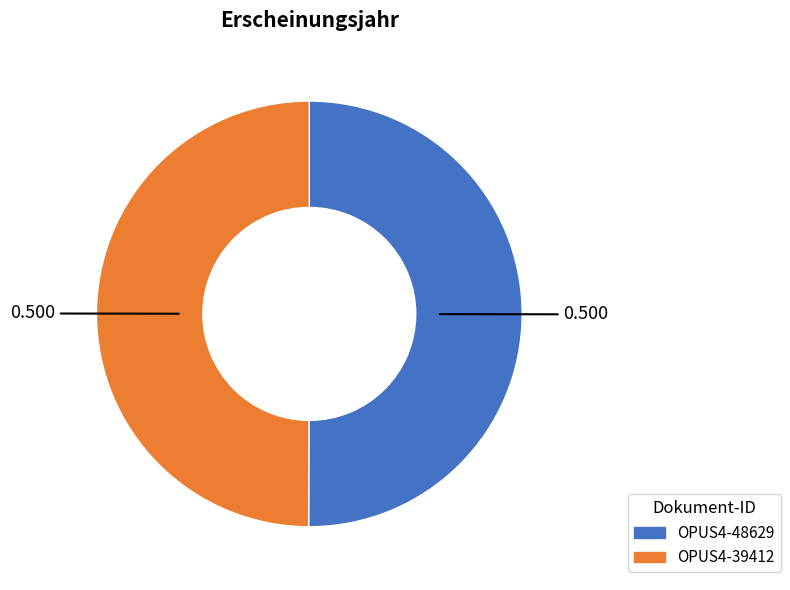

The OPUS4-48629 slice represents 58% of the pie. True or false?

False